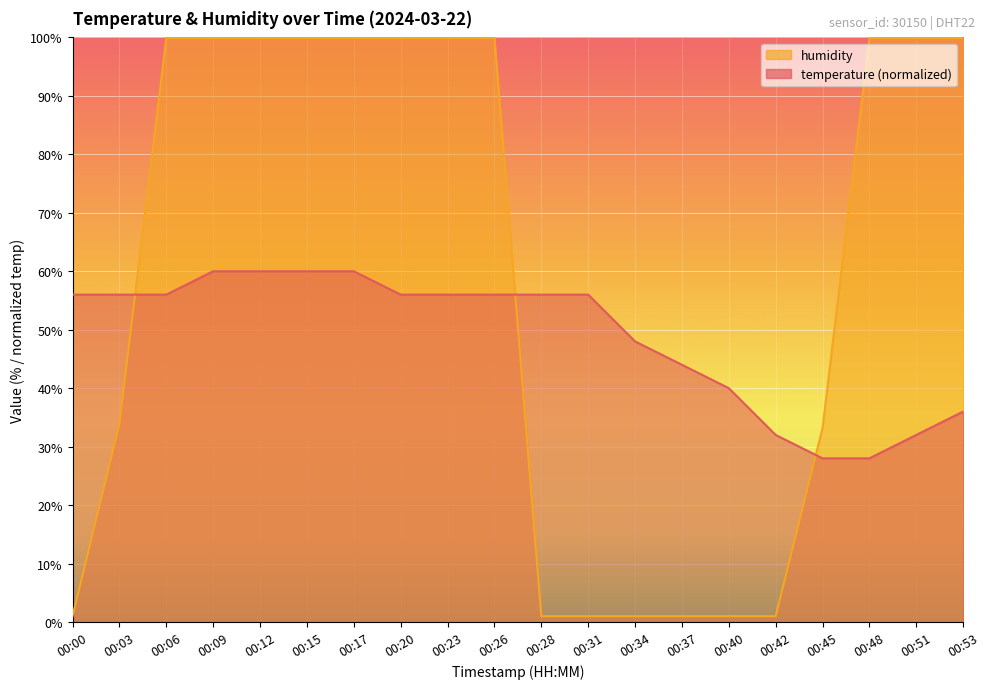

True or false: temperature and humidity intersect in this chart.

True